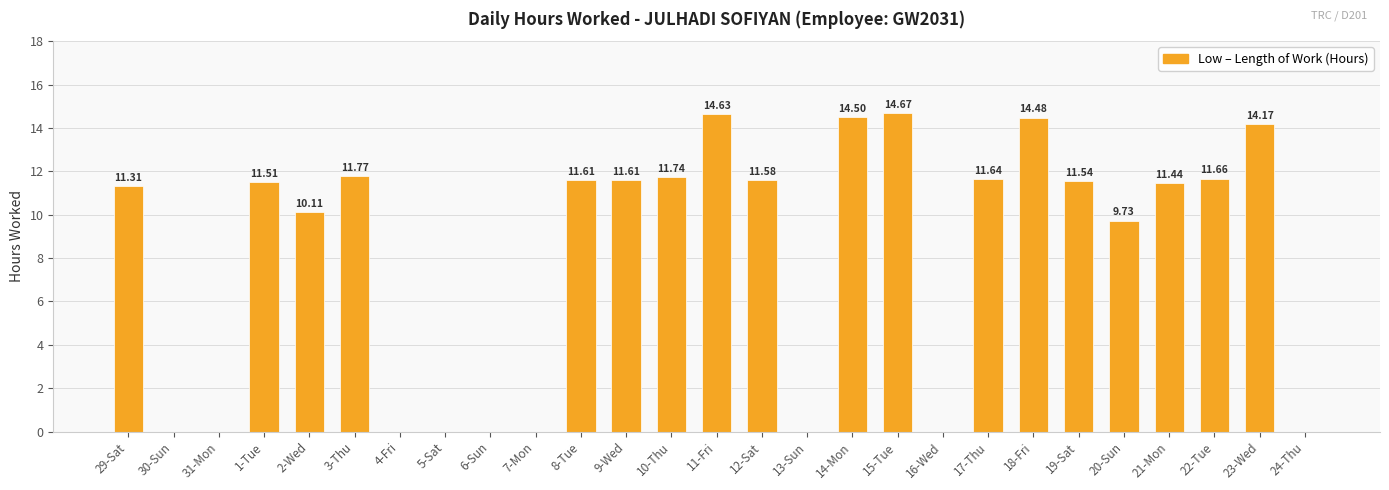

What is the sum of the values at 12-Sat and 30-Sun?

11.6